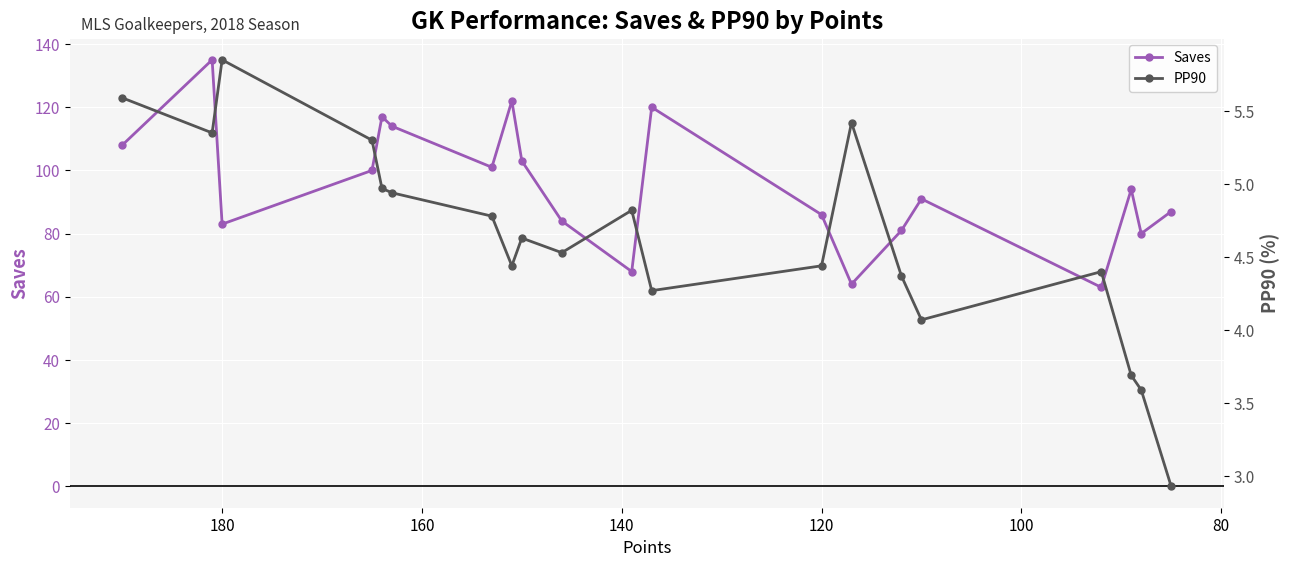

Reading left to right, list all the values displayed in this chart.

Saves: 108.0	135.0	83.0	100.0	117.0	114.0	101.0	122.0	103.0	84.0	68.0	120.0	86.0	64.0	81.0	91.0	63.0	94.0	80.0	87.0
PP90: 5.6	5.3	5.8	5.3	5.0	4.9	4.8	4.4	4.6	4.5	4.8	4.3	4.4	5.4	4.4	4.1	4.4	3.7	3.6	2.9